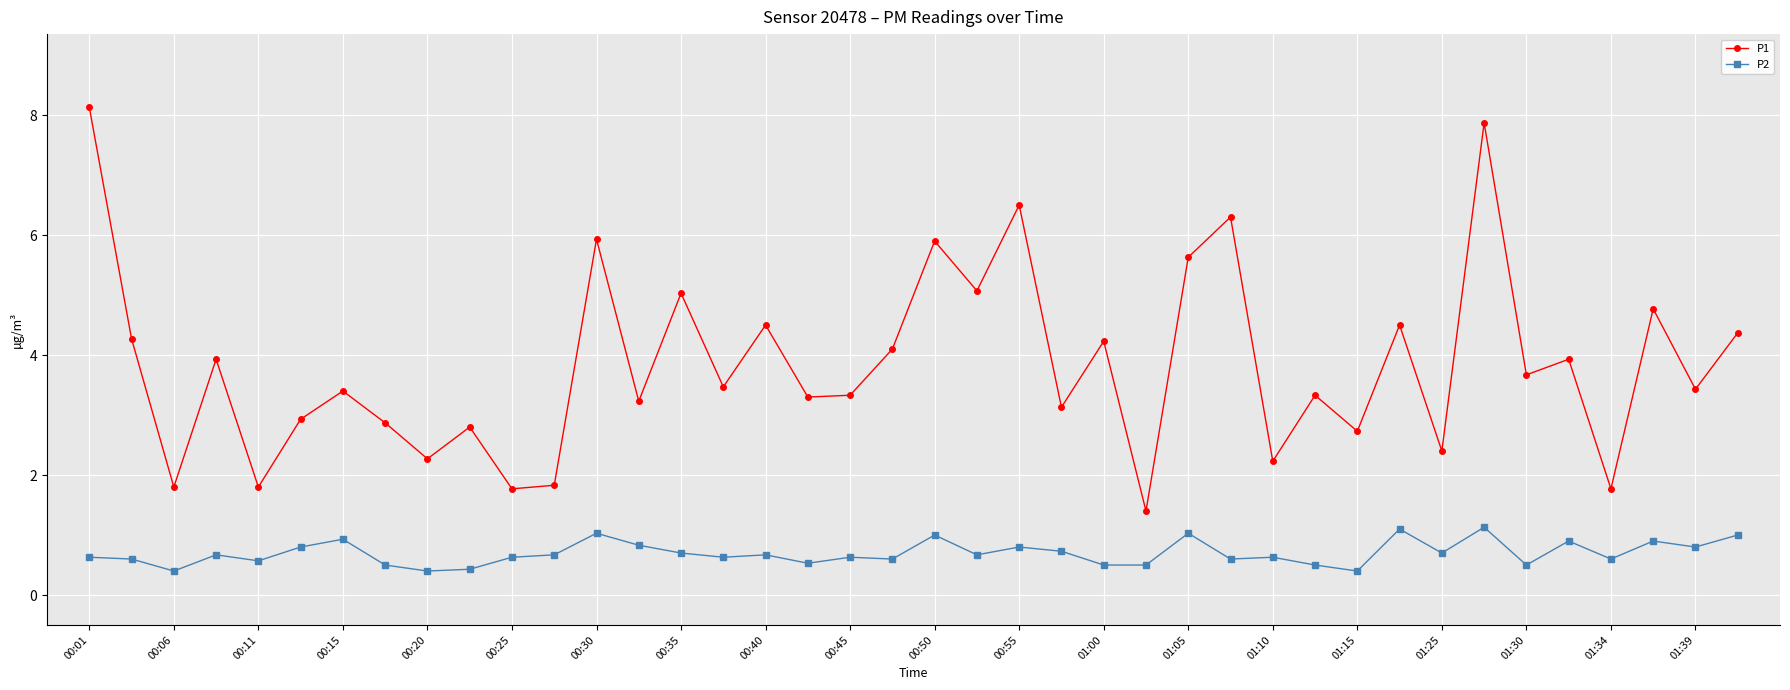

What are all the series names shown in the legend?

P1, P2